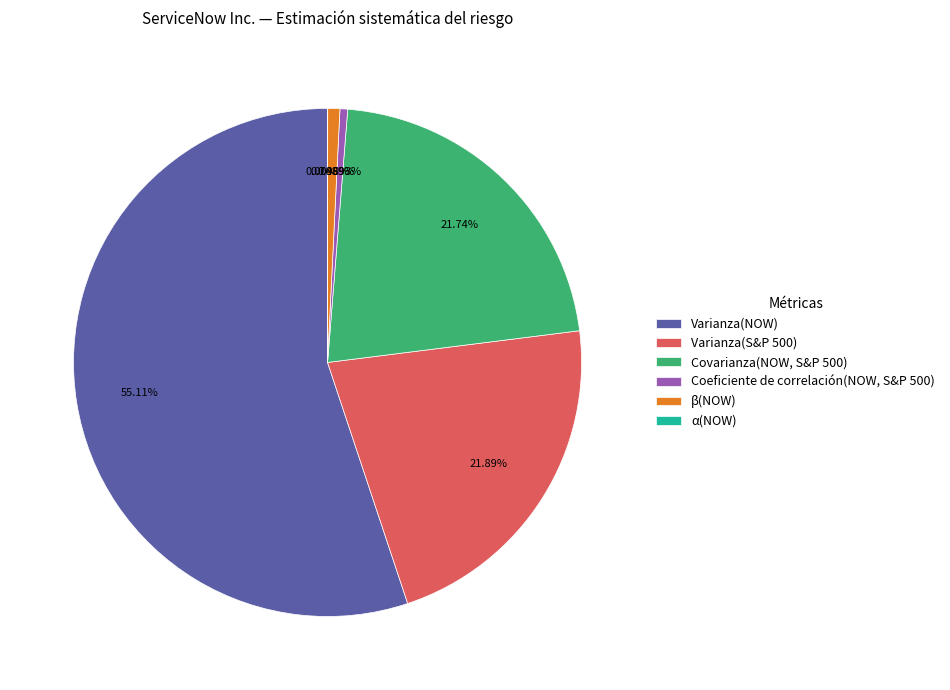

What is the majority slice?

Varianza(NOW)